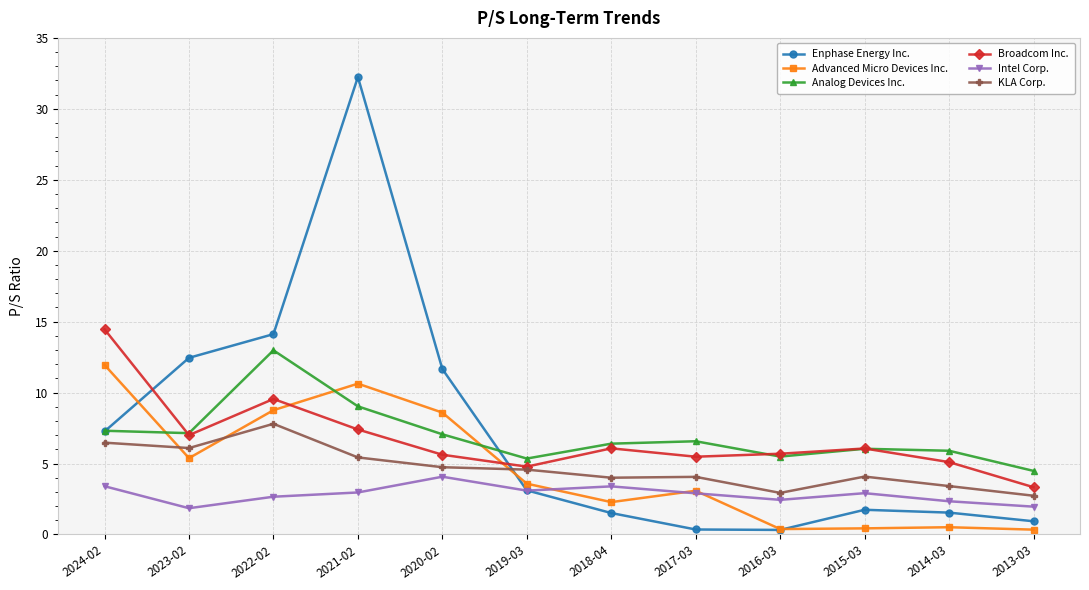

True or false: Intel Corp. and Analog Devices Inc. cross at least once.

False